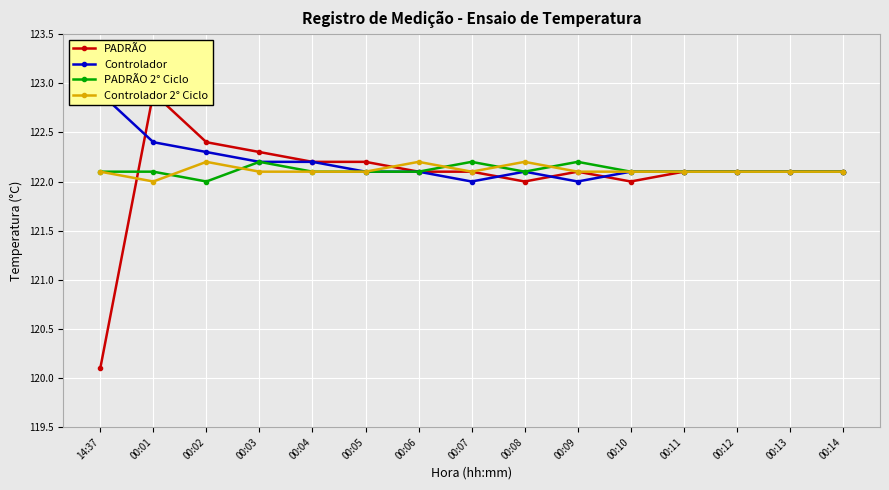

What is the difference between the maximum and second lowest values in the PADRÃO 2° Ciclo series?

0.1